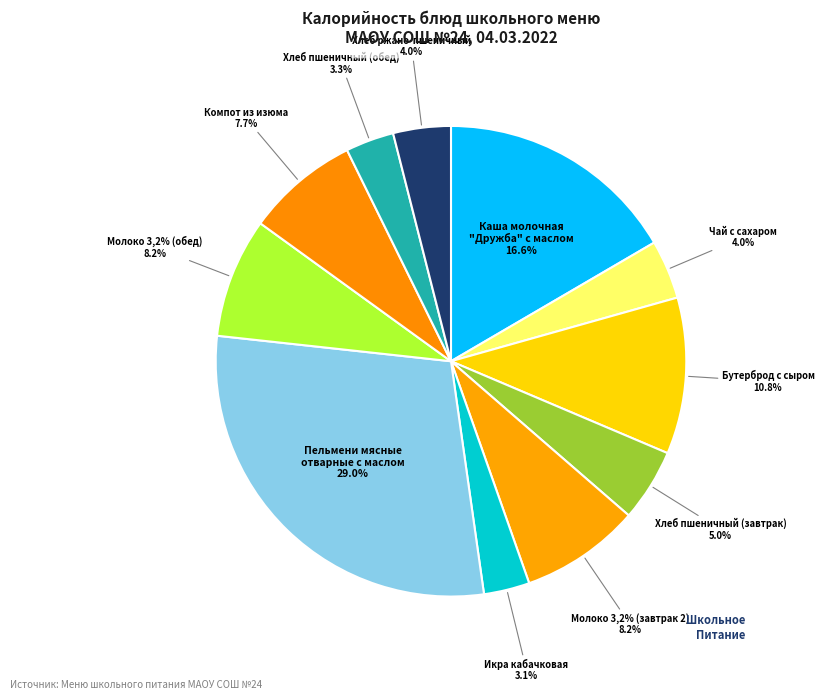

True or false: Чай с сахаром accounts for 4% of the total.

True